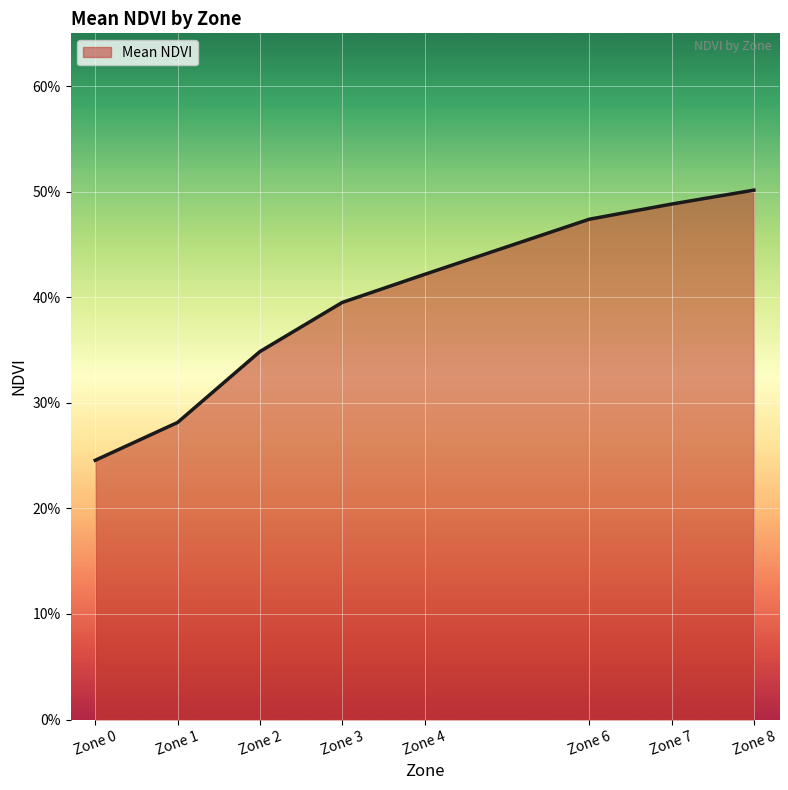

What is the sum of the values at Zone 2 and Zone 1?

0.6